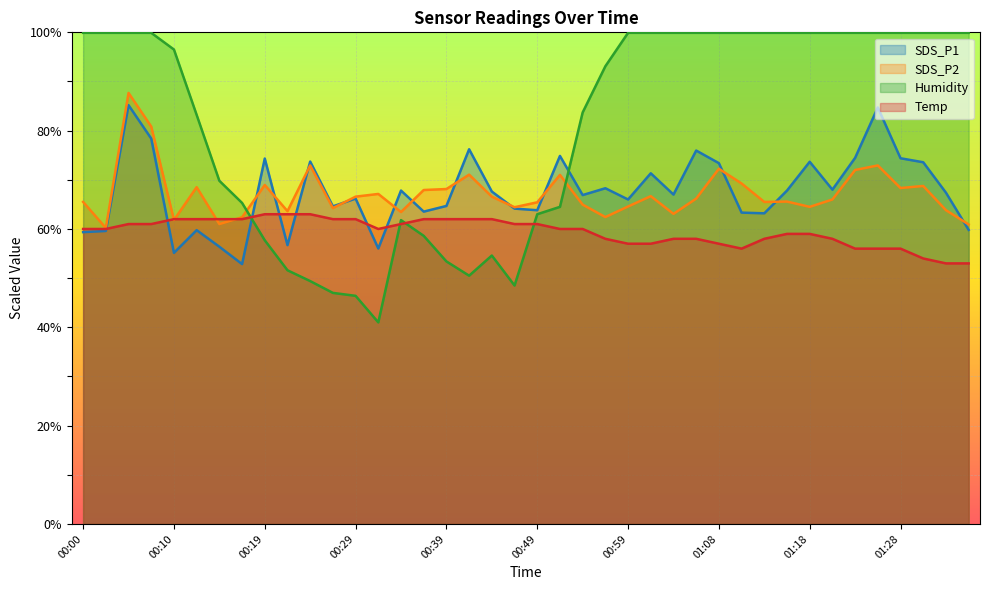

Which series has the widest spread of values?

Humidity